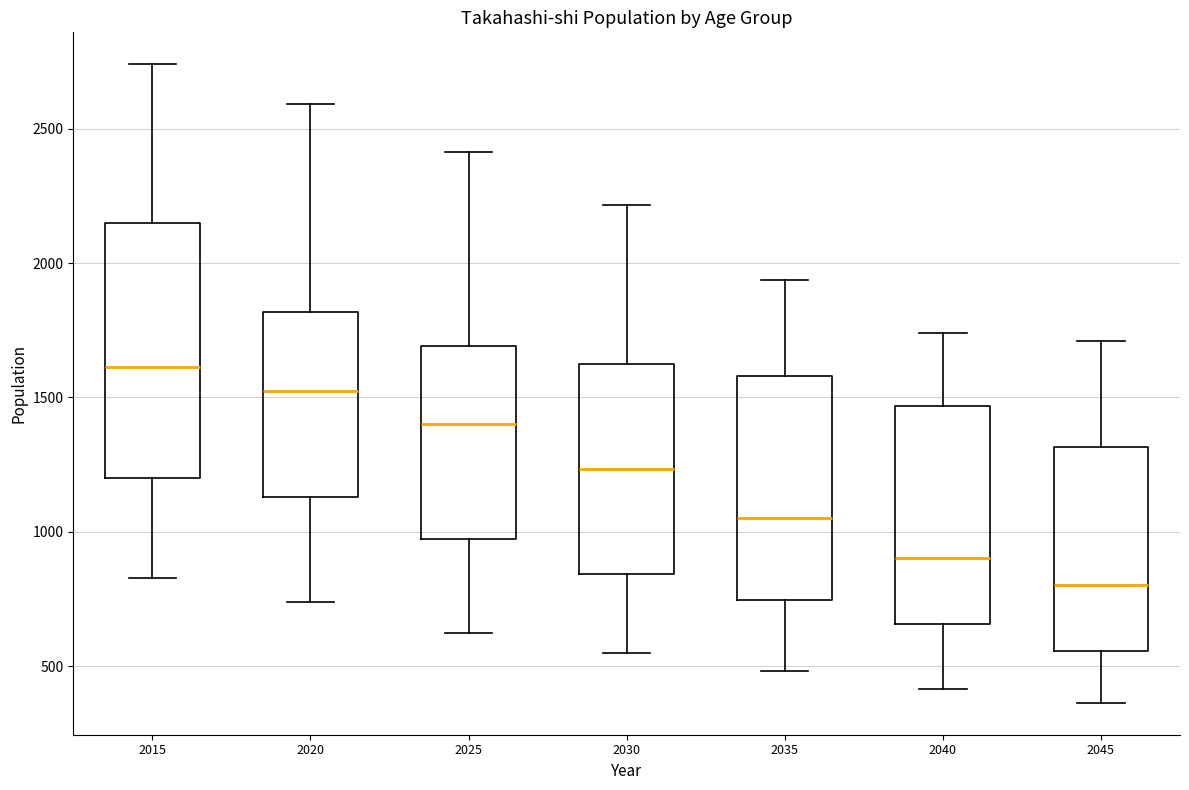

Reading left to right, transcribe this box plot: for each box, give where its median line is, the range the box spans, and where its two whiskers end, as read against the y-axis. The values are not printed on the chart, so give them approximately, as read against the axis.

2015: median 1600, box 1200 to 2150, whiskers 850 to 2750
2020: median 1500, box 1150 to 1800, whiskers 750 to 2600
2025: median 1400, box 950 to 1700, whiskers 600 to 2400
2030: median 1250, box 850 to 1650, whiskers 550 to 2200
2035: median 1050, box 750 to 1600, whiskers 500 to 1950
2040: median 900, box 650 to 1450, whiskers 400 to 1750
2045: median 800, box 550 to 1300, whiskers 350 to 1700